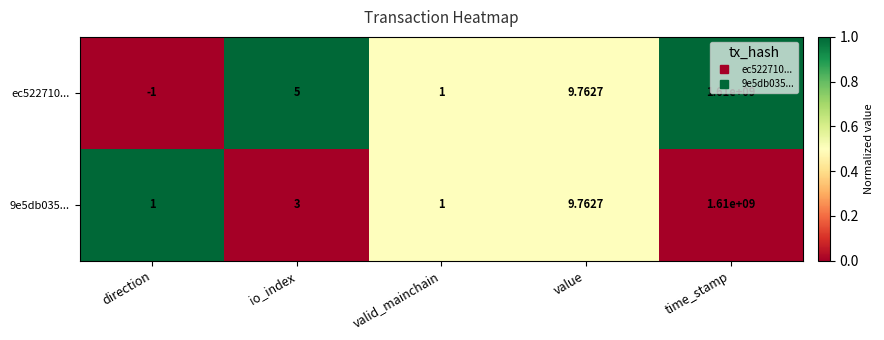

List the labels in order of ec522710... value, largest first.

time_stamp, value, io_index, valid_mainchain, direction